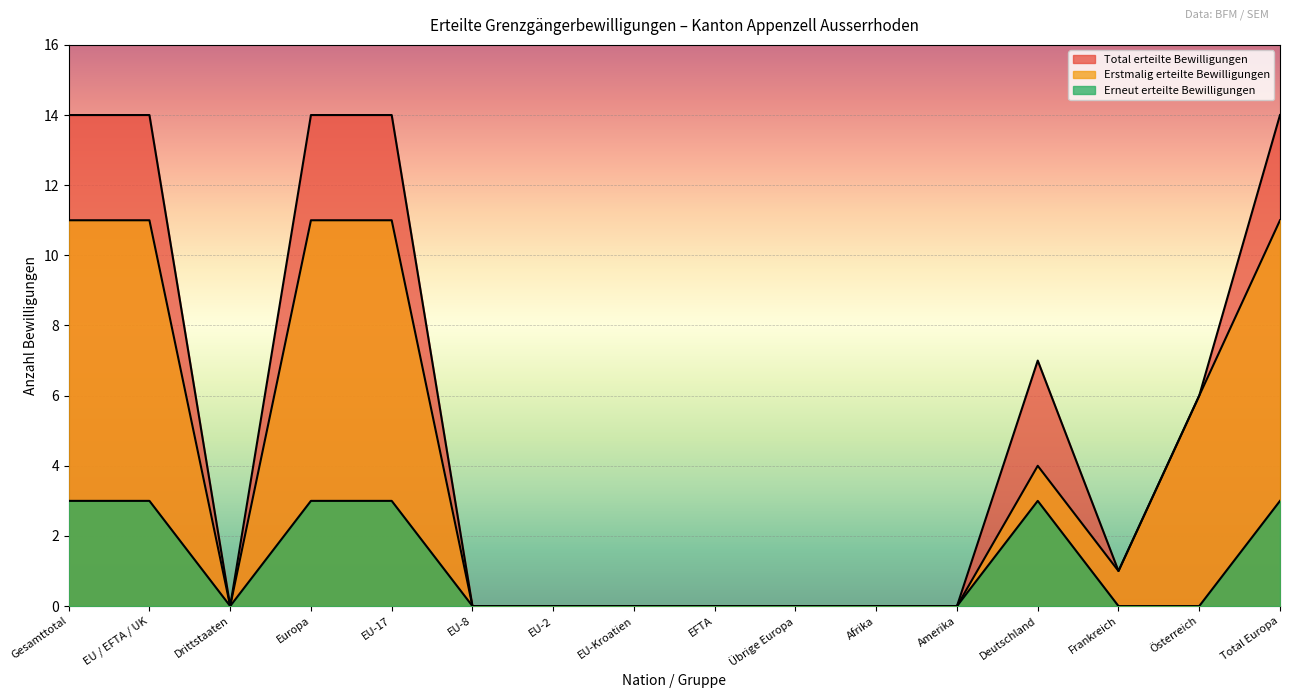

What is the highest value of the Total erteilte Bewilligungen series?

14